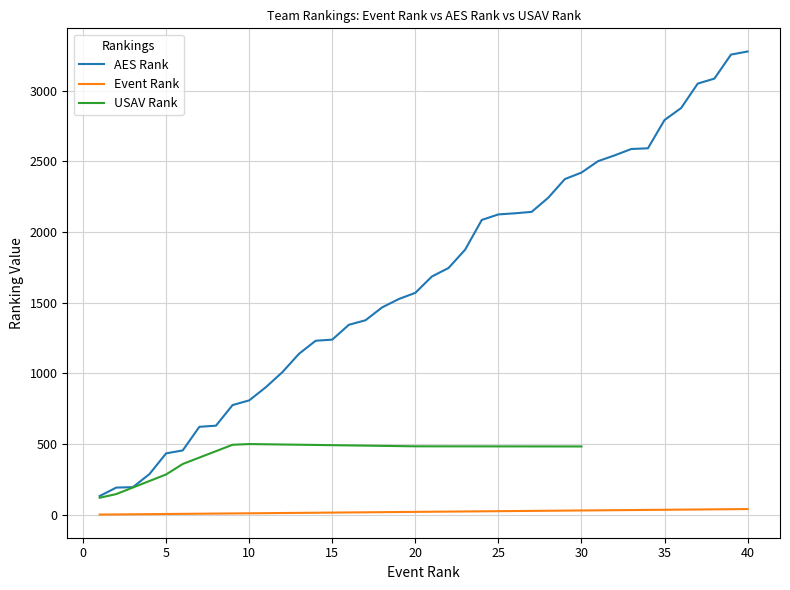

What is the smallest value displayed?

1